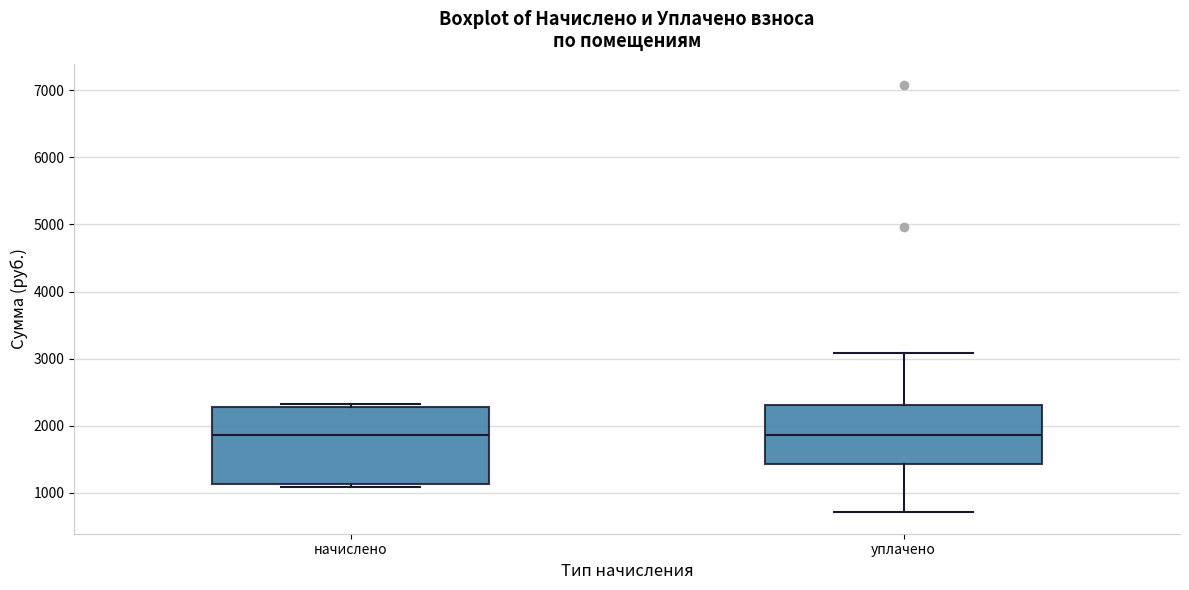

Where is the lower edge of the box for начислено on the y-axis? The values are not printed on the chart, so give them approximately, as read against the axis.

1100